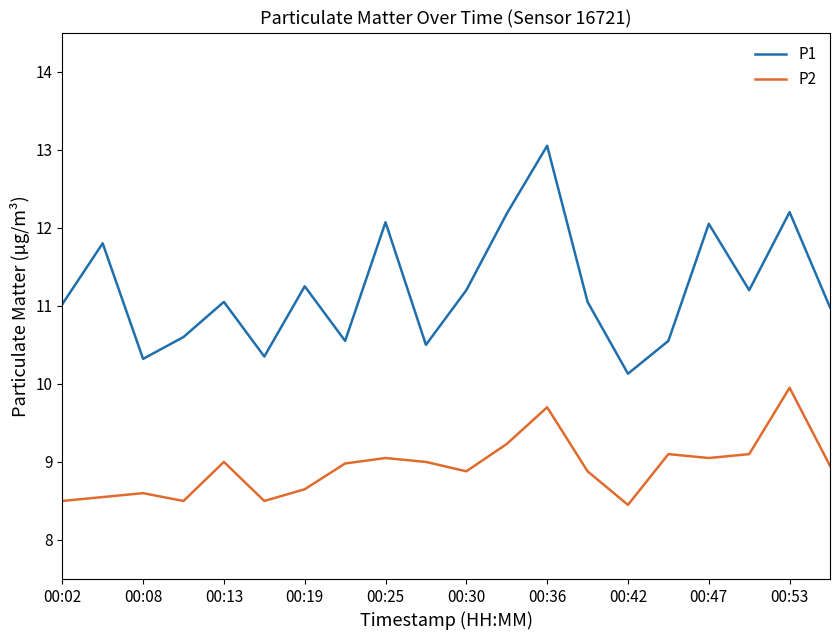

List the series in order of their peak value, highest first.

P1, P2